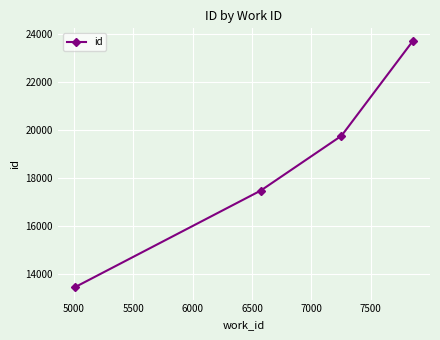

What is the average value?

18600